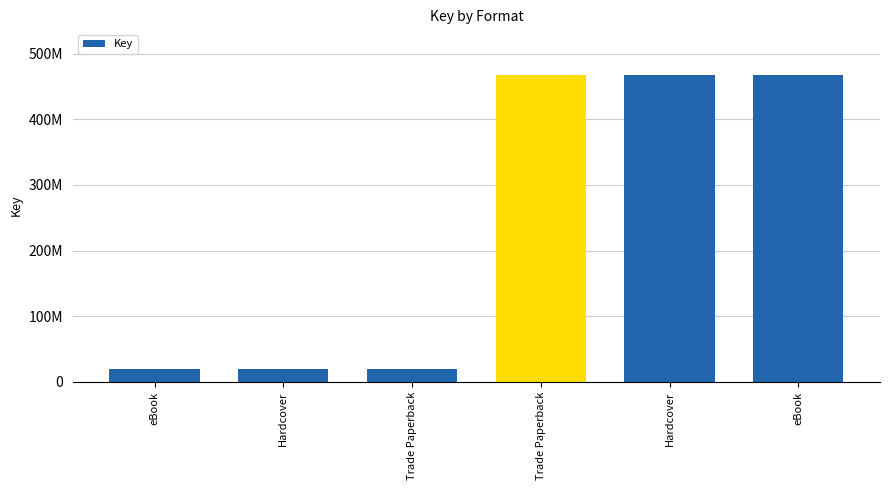

Are the bars horizontal?

No